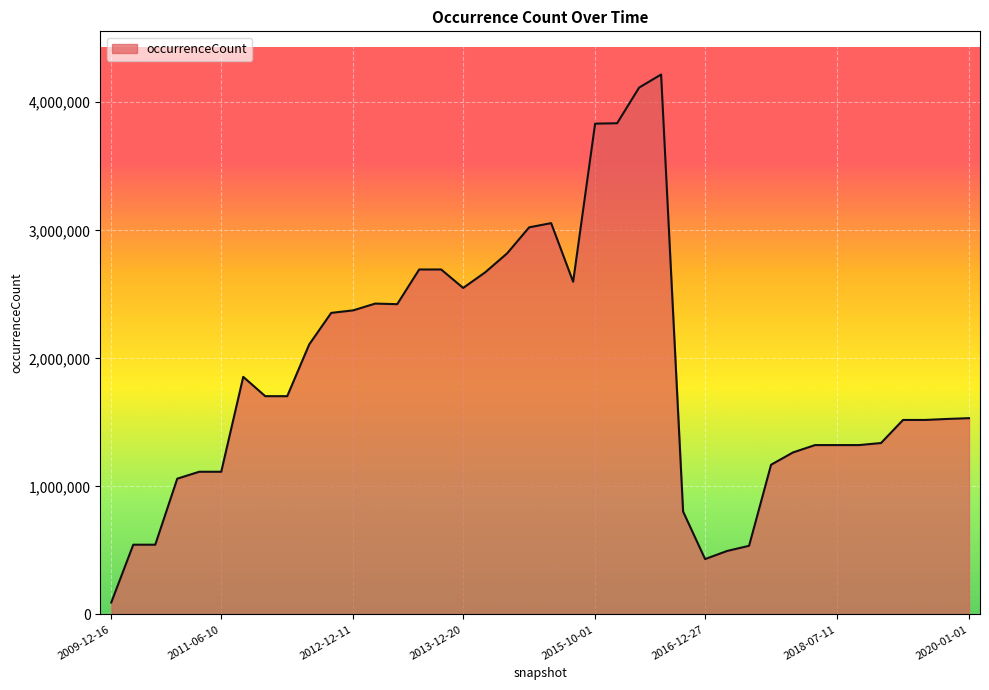

What is the difference between the maximum and minimum values?

4123085